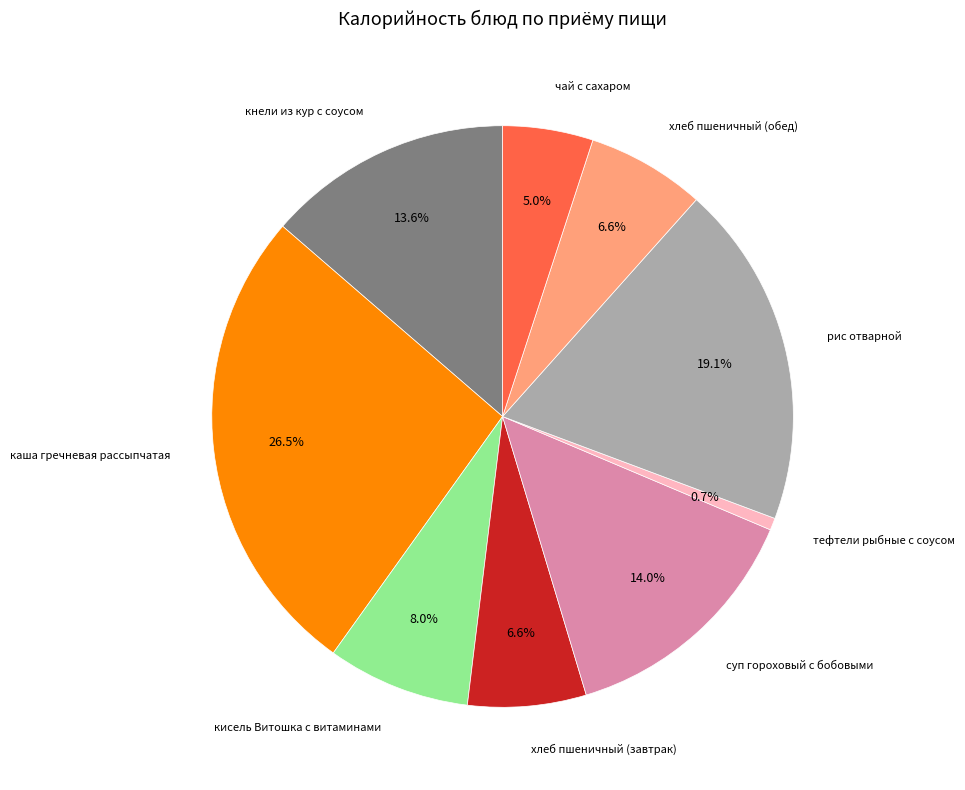

Does any single category account for the majority?

No